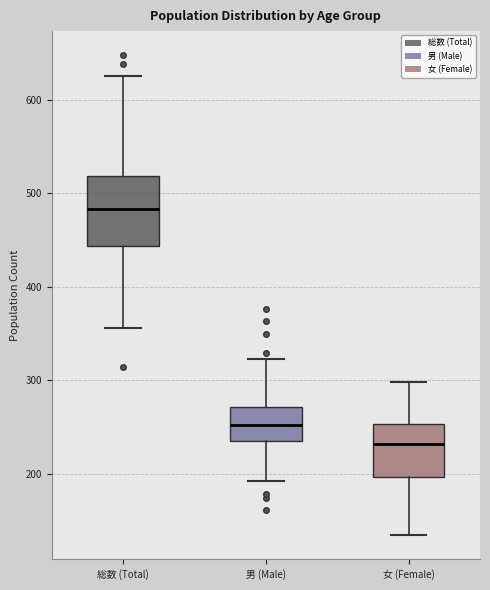

Reading left to right, transcribe this box plot: for each box, give where its median line is, the range the box spans, and where its two whiskers end, as read against the y-axis. The values are not printed on the chart, so give them approximately, as read against the axis.

総数 (Total): median 480, box 440 to 520, whiskers 360 to 630
男 (Male): median 250, box 230 to 270, whiskers 190 to 320
女 (Female): median 230, box 200 to 250, whiskers 130 to 300